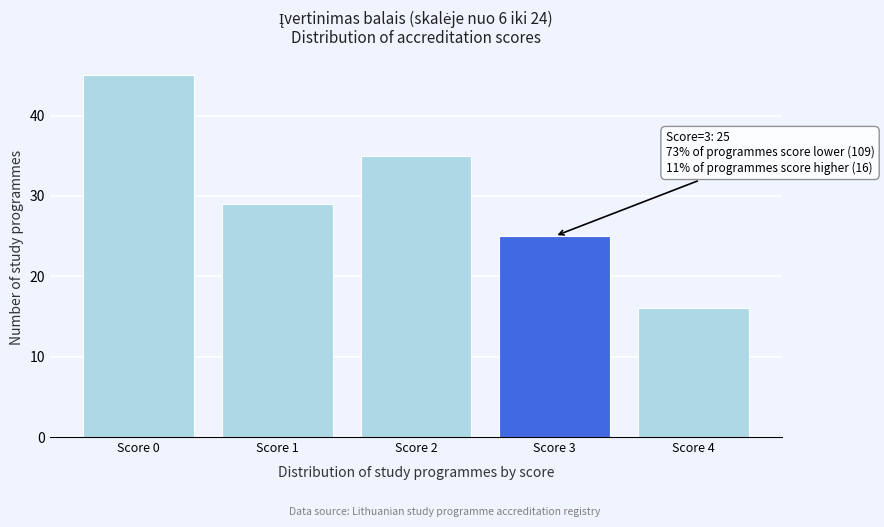

Reading left to right, what are all the values shown in this chart?

Score 0=45	Score 1=29	Score 2=35	Score 3=25	Score 4=16